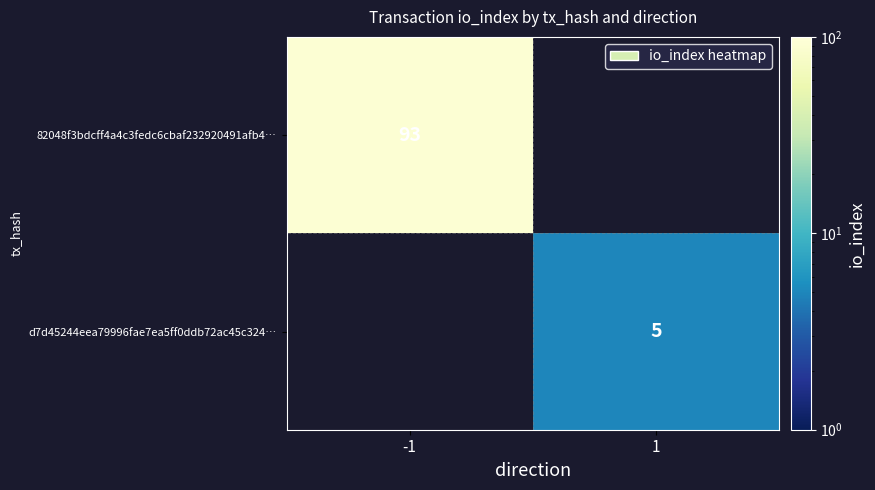

How many categories are shown in the chart?

2